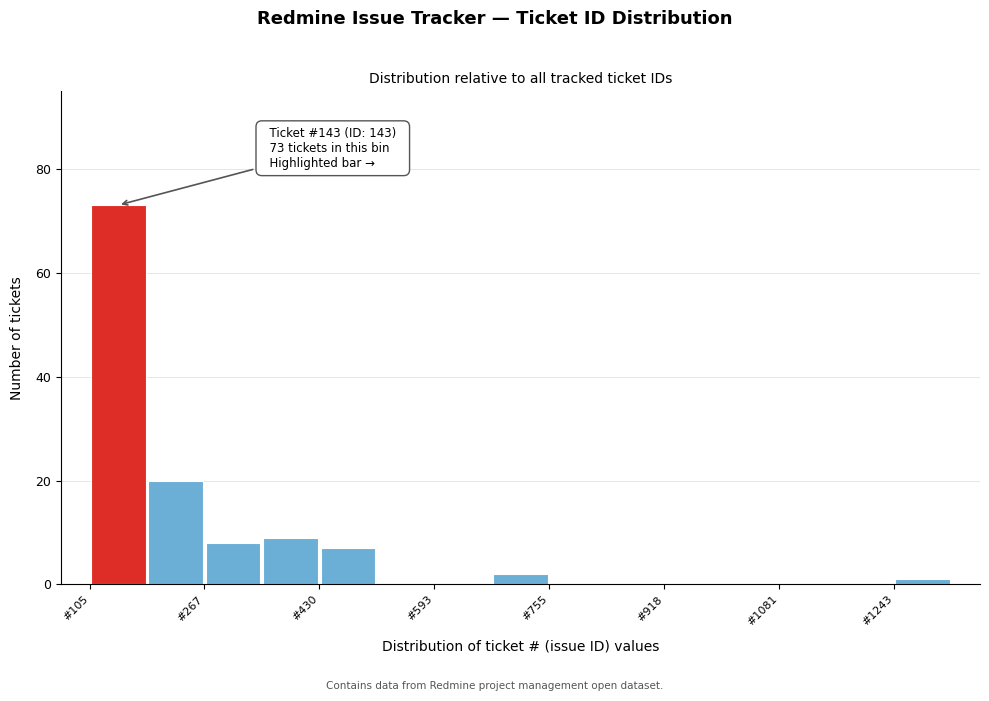

Over which range of the x-axis is the bar tallest?

100 to 180